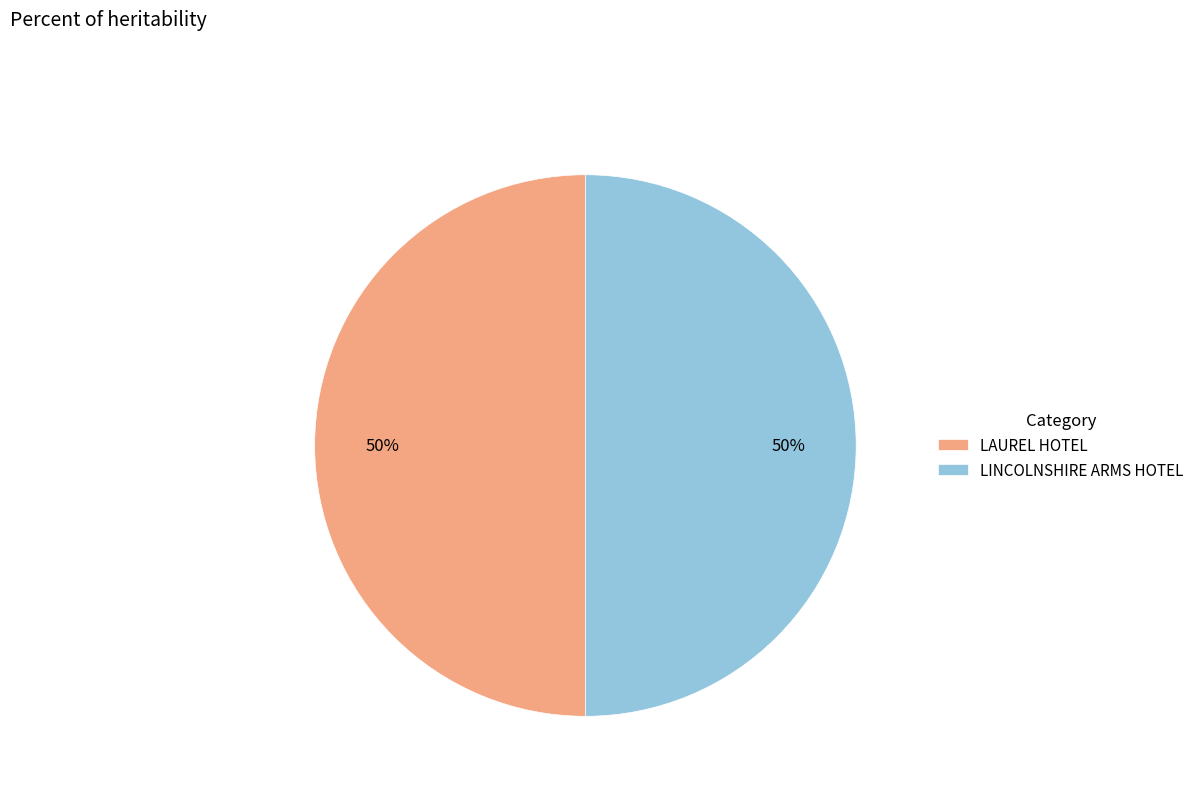

Is it true that LAUREL HOTEL is 50% of the pie?

True